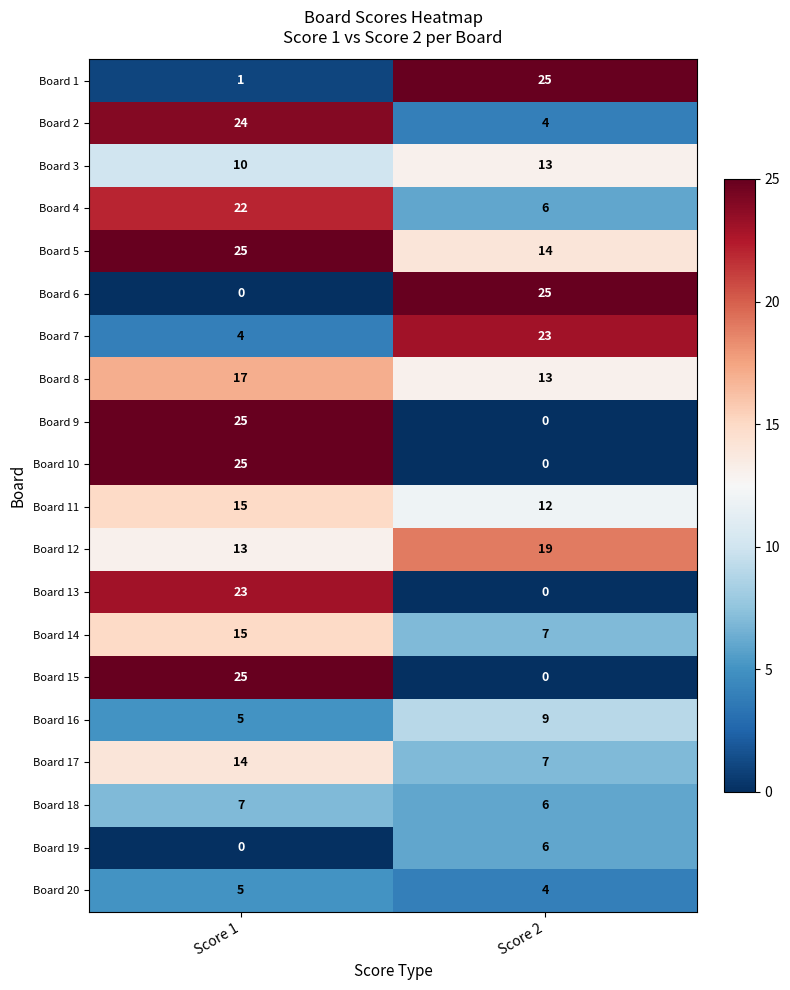

Is it true that Board 6 equals 36 at Score 2?

False